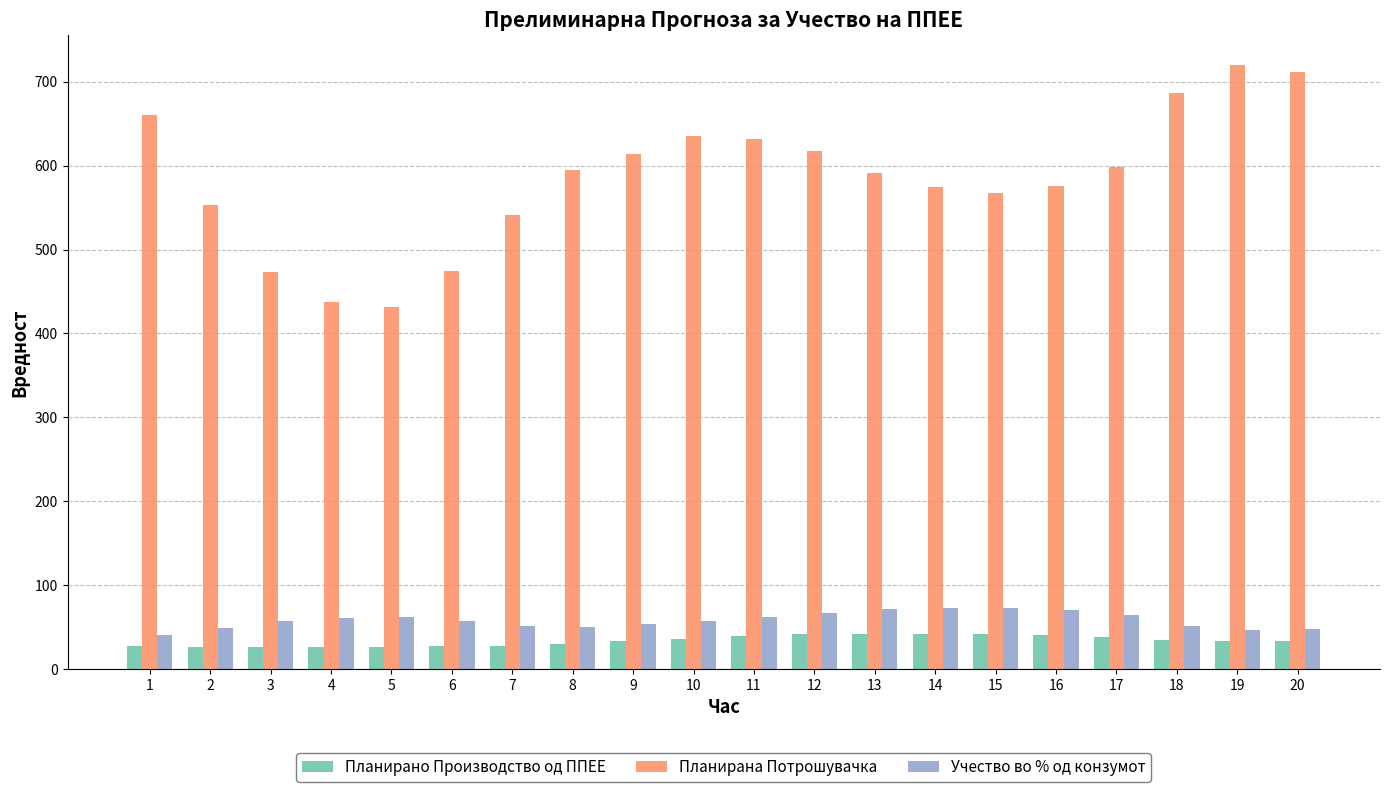

What is the difference between the maximum and minimum values in the Учество во % од конзумот series?

32.0